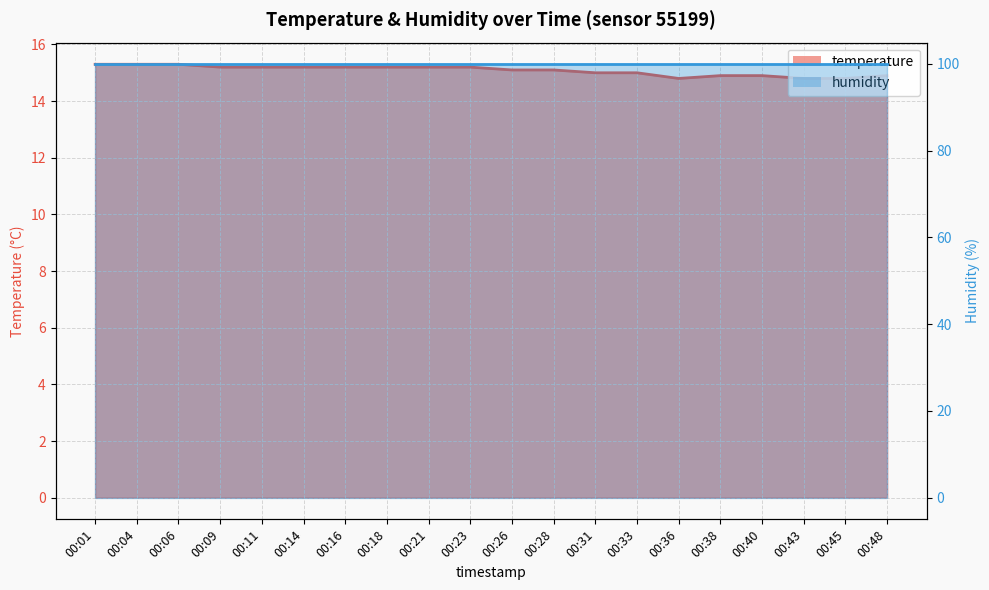

Which category has the highest value across all series?

00:01